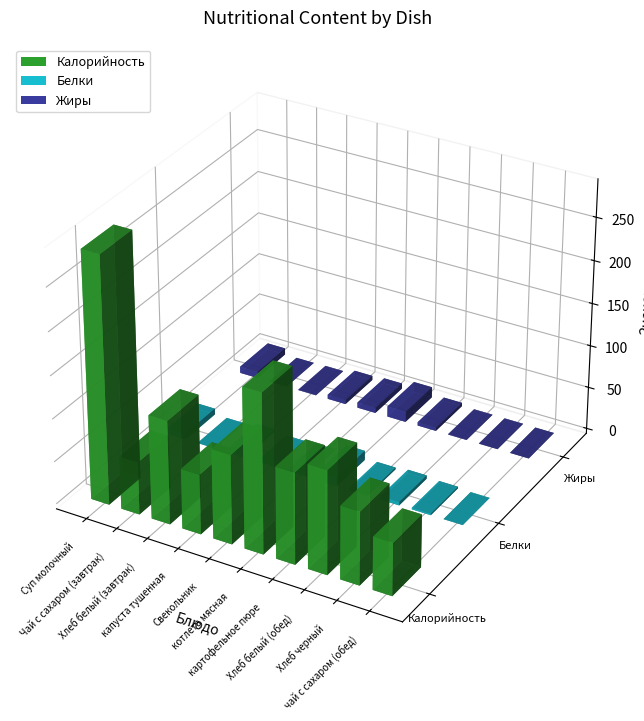

What is the difference between the second highest and second lowest values in the Калорийность series?

124.5